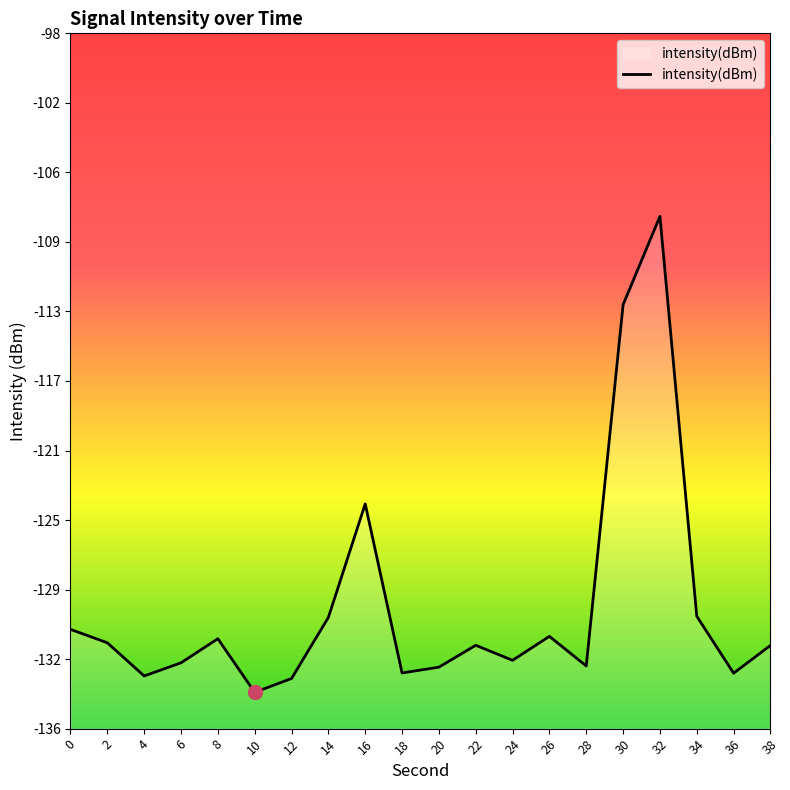

What is the greatest value displayed?

-108.1